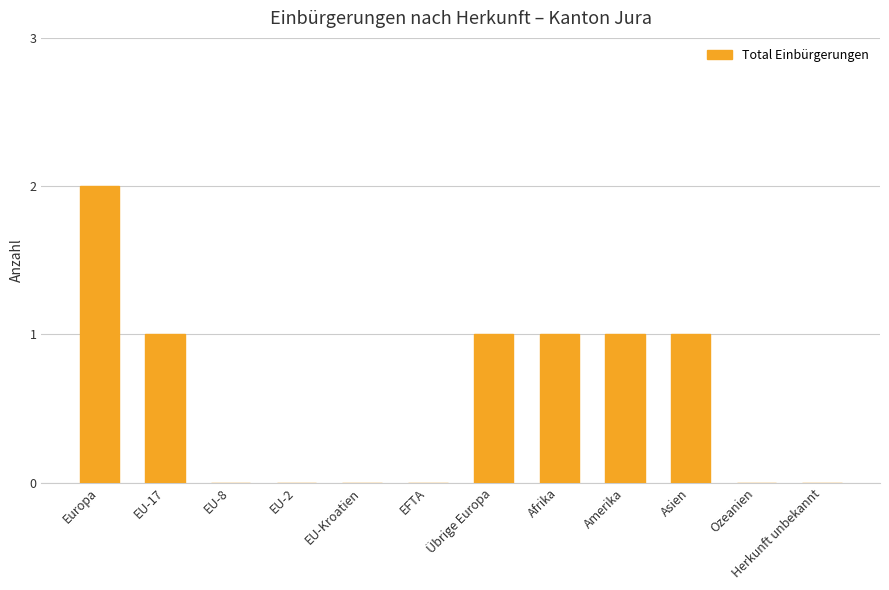

Which has a higher value, Amerika or Ozeanien?

Amerika